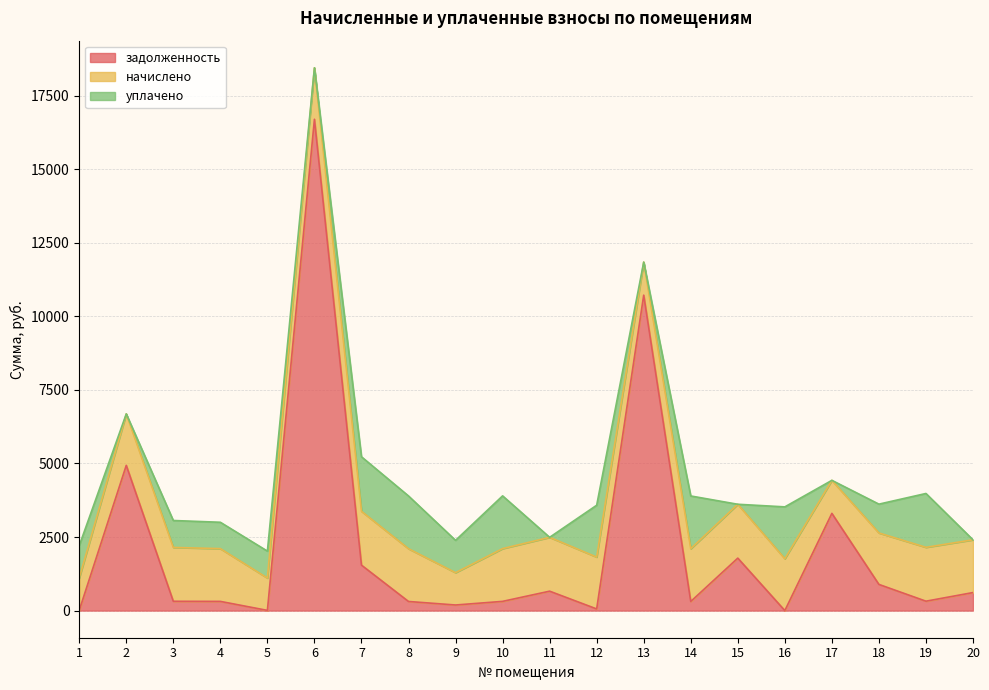

Which series ends up on top after the final intersection of задолженность and уплачено?

задолженность